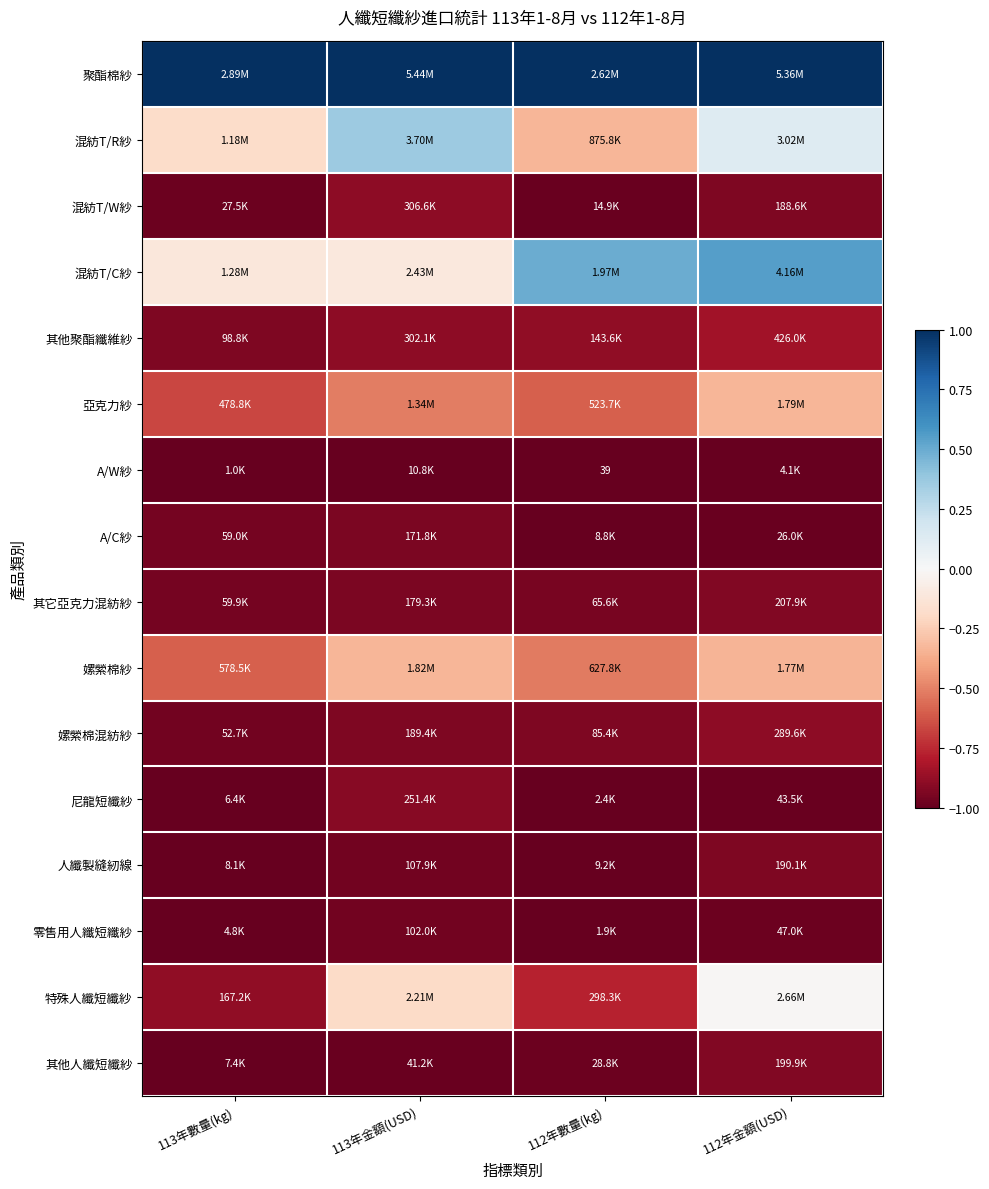

At which label is 其他聚酯纖維紗 closest to 0?

112年金額(USD)